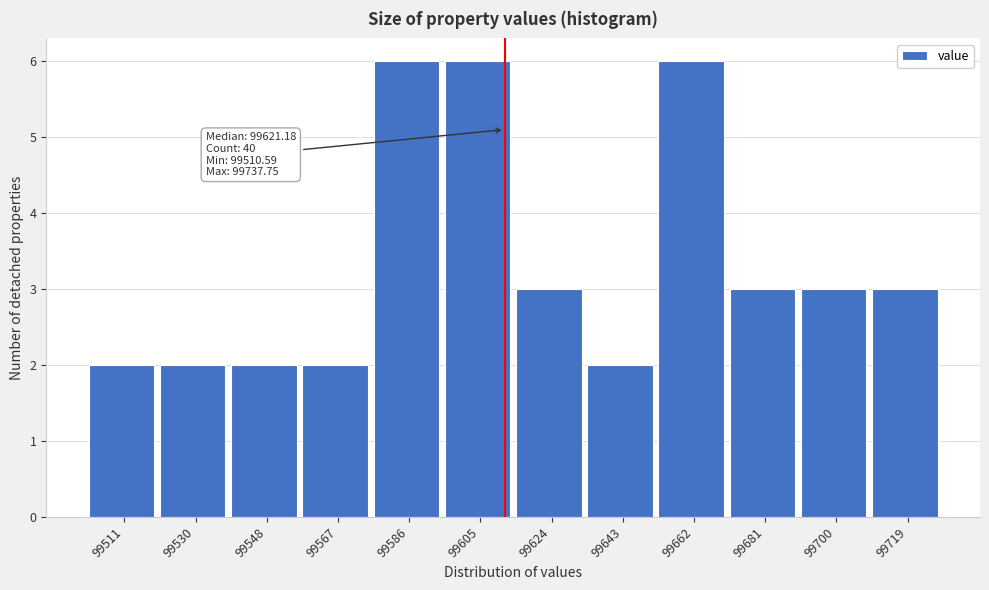

Reading left to right, extract all data points from this chart.

99511=2	99530=2	99548=2	99567=2	99586=6	99605=6	99624=3	99643=2	99662=6	99681=3	99700=3	99719=3